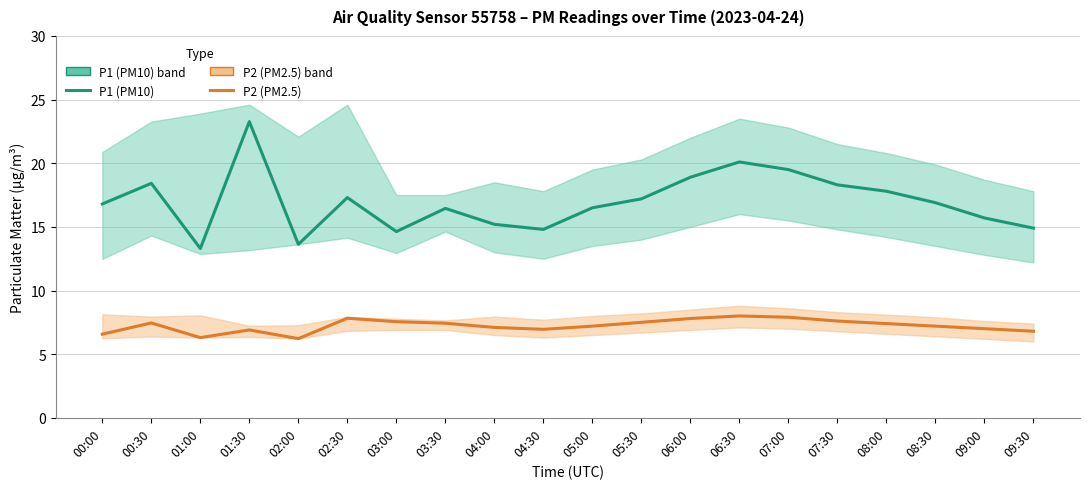

The P1 (PM10) series shows 30.3 at 02:30. True or false?

False